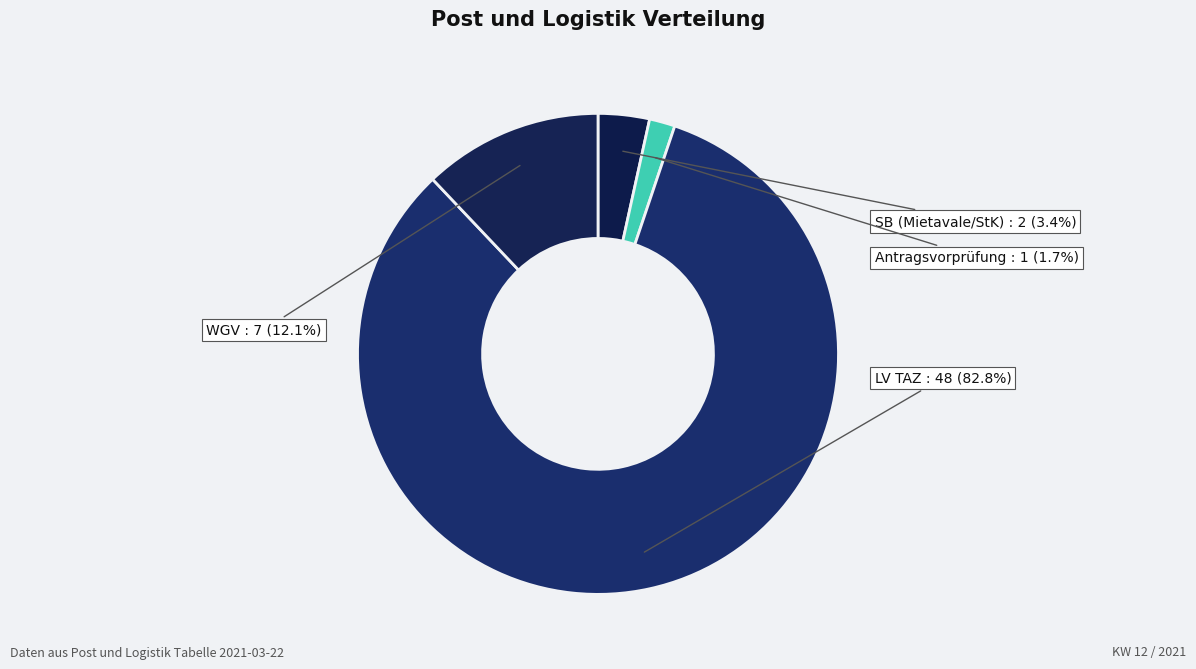

Rank the categories by value from lowest to highest.

Antragsvorprüfung, SB (Mietavale/StK), WGV, LV TAZ